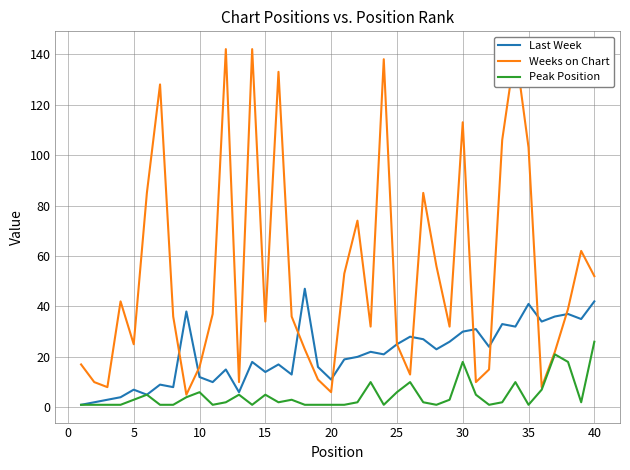

Is it true that Last Week equals 51 at 30?

False